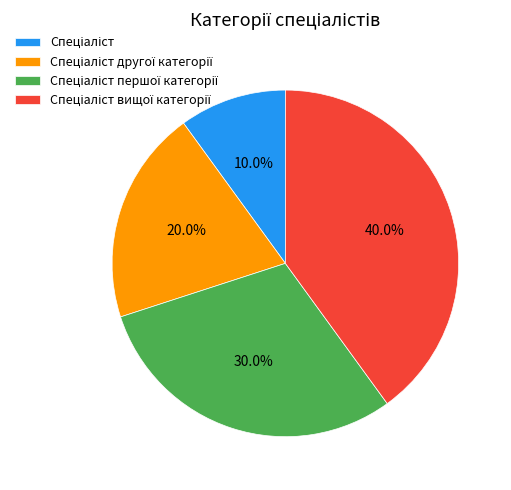

Does any single category account for the majority?

No